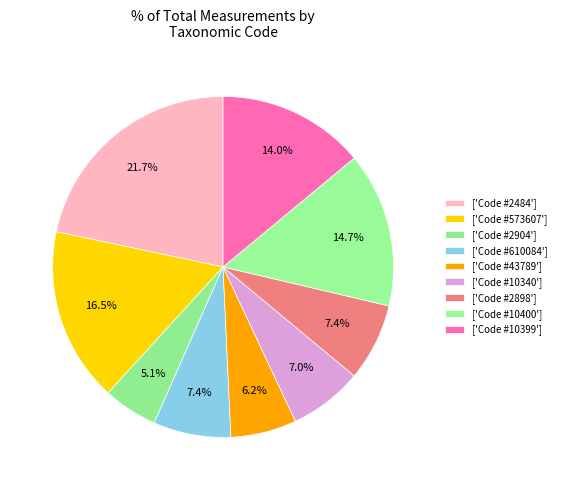

How many segments does this pie chart have?

9